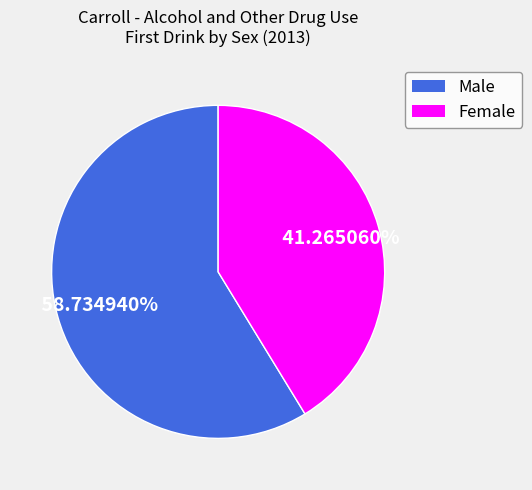

Rank the categories by value from lowest to highest.

Female, Male